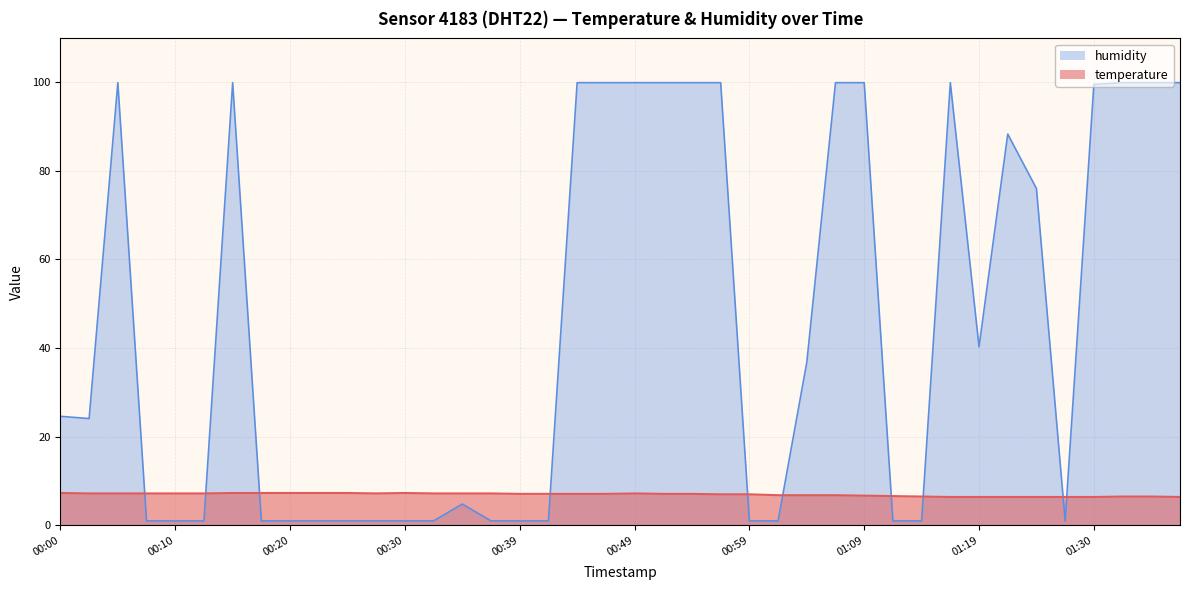

At which category is the sum across all series the highest?

00:15